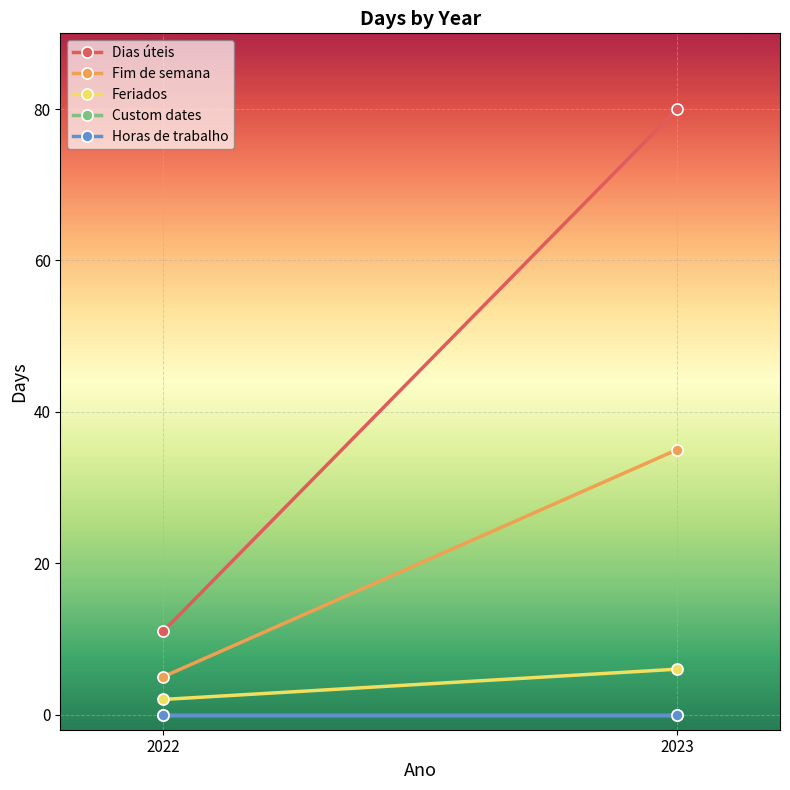

True or false: Custom dates has a value of 0 at 2022.

True